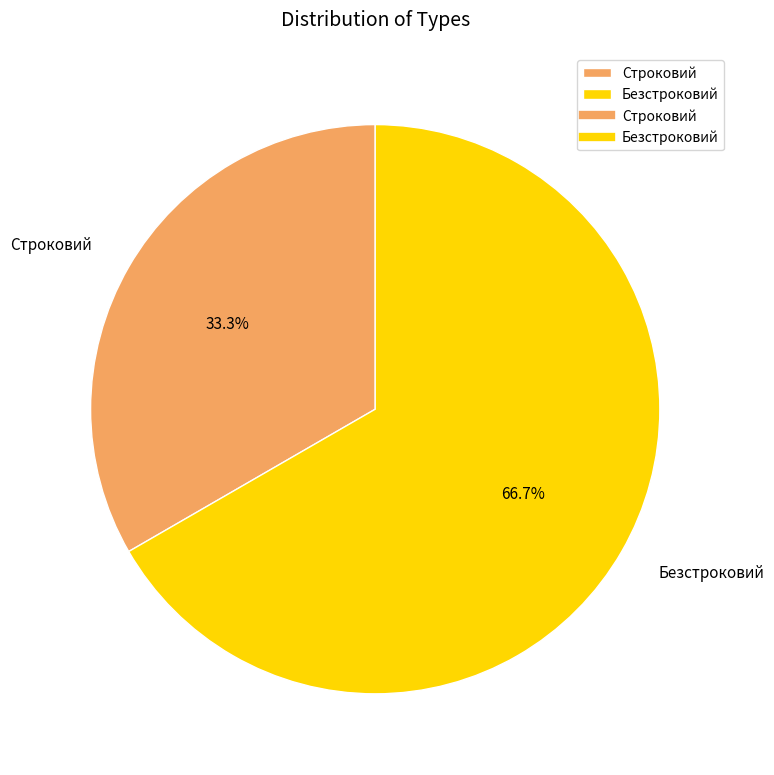

What is the majority slice?

Безстроковий